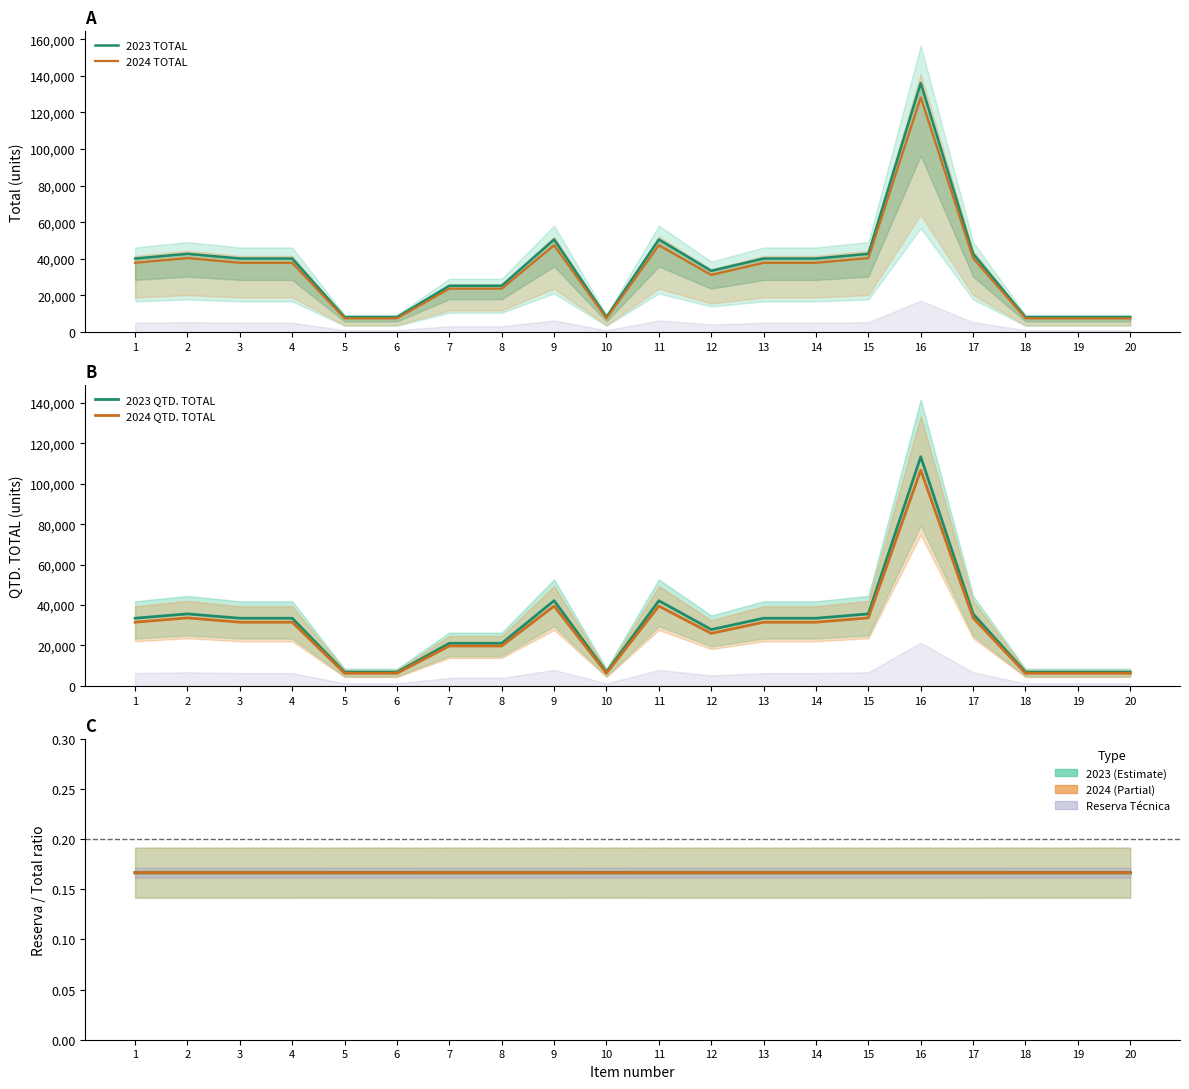

Reading left to right, extract all data points from this chart.

2023 TOTAL: 40176.0	42745.0	40176.0	40176.0	8152.0	8152.0	25295.0	25295.0	50590.0	8152.0	50590.0	33446.0	40176.0	40176.0	42745.0	136080.0	42745.0	8152.0	8152.0	8152.0
2024 TOTAL: 37818.0	40387.0	37818.0	37818.0	7482.0	7482.0	23701.0	23701.0	47402.0	7482.0	47402.0	31183.0	37818.0	37818.0	40387.0	128177.0	40387.0	7482.0	7482.0	7482.0
2023 QTD. TOTAL: 33480.0	35621.0	33480.0	33480.0	6793.0	6793.0	21079.0	21079.0	42158.0	6793.0	42158.0	27872.0	33480.0	33480.0	35621.0	113400.0	35621.0	6793.0	6793.0	6793.0
2024 QTD. TOTAL: 31515.0	33656.0	31515.0	31515.0	6235.0	6235.0	19751.0	19751.0	39502.0	6235.0	39502.0	25986.0	31515.0	31515.0	33656.0	106814.0	33656.0	6235.0	6235.0	6235.0
2023 Reserva/Total ratio: 0.2	0.2	0.2	0.2	0.2	0.2	0.2	0.2	0.2	0.2	0.2	0.2	0.2	0.2	0.2	0.2	0.2	0.2	0.2	0.2
2024 Reserva/Total ratio: 0.2	0.2	0.2	0.2	0.2	0.2	0.2	0.2	0.2	0.2	0.2	0.2	0.2	0.2	0.2	0.2	0.2	0.2	0.2	0.2